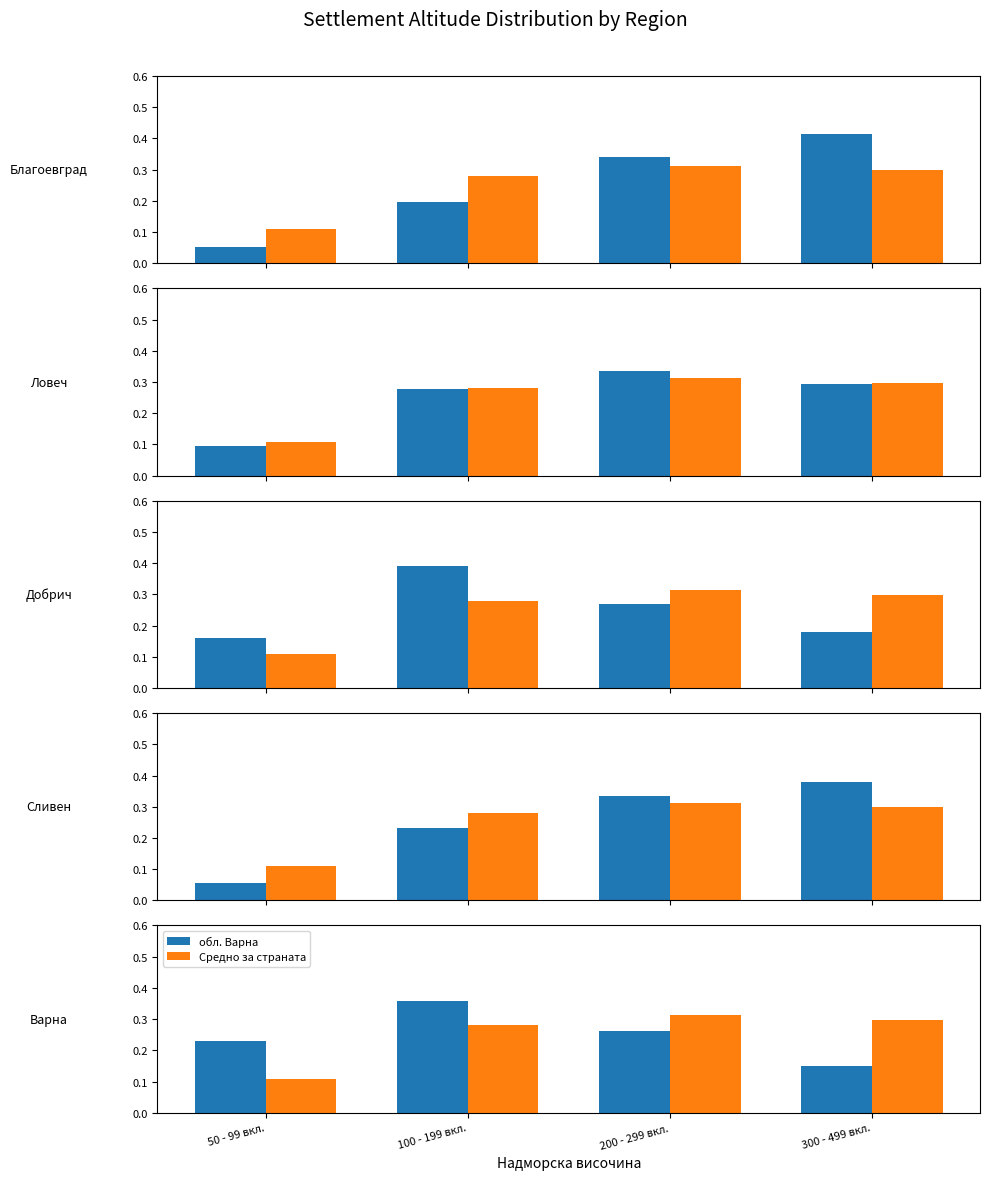

At how many categories does at least one series exceed 0?

4